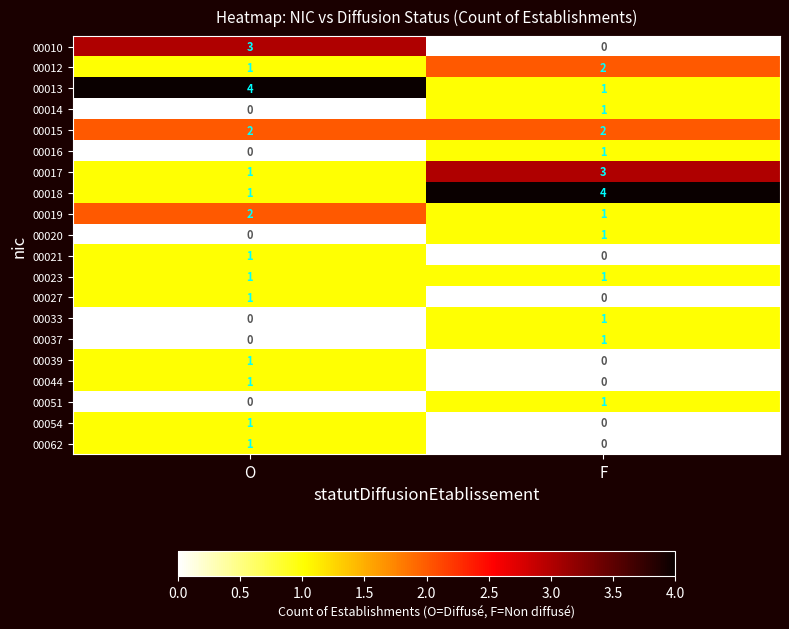

What is the difference between the 00013 values at O and F?

3